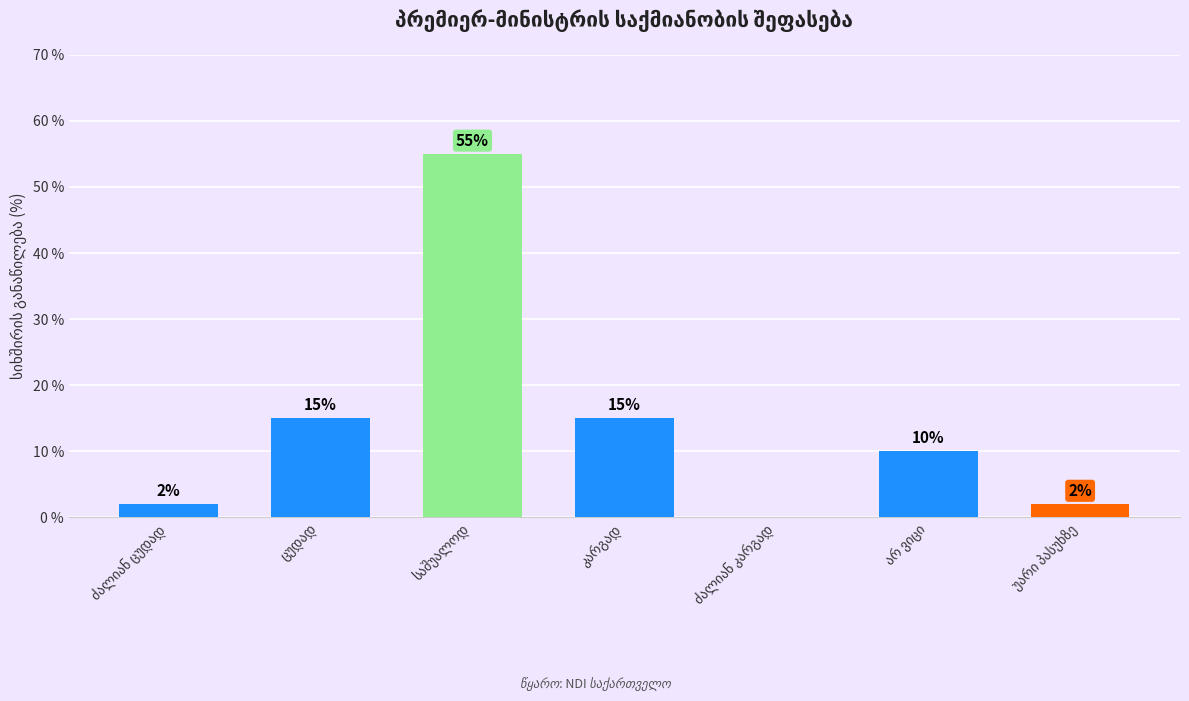

What is the greatest value displayed?

55